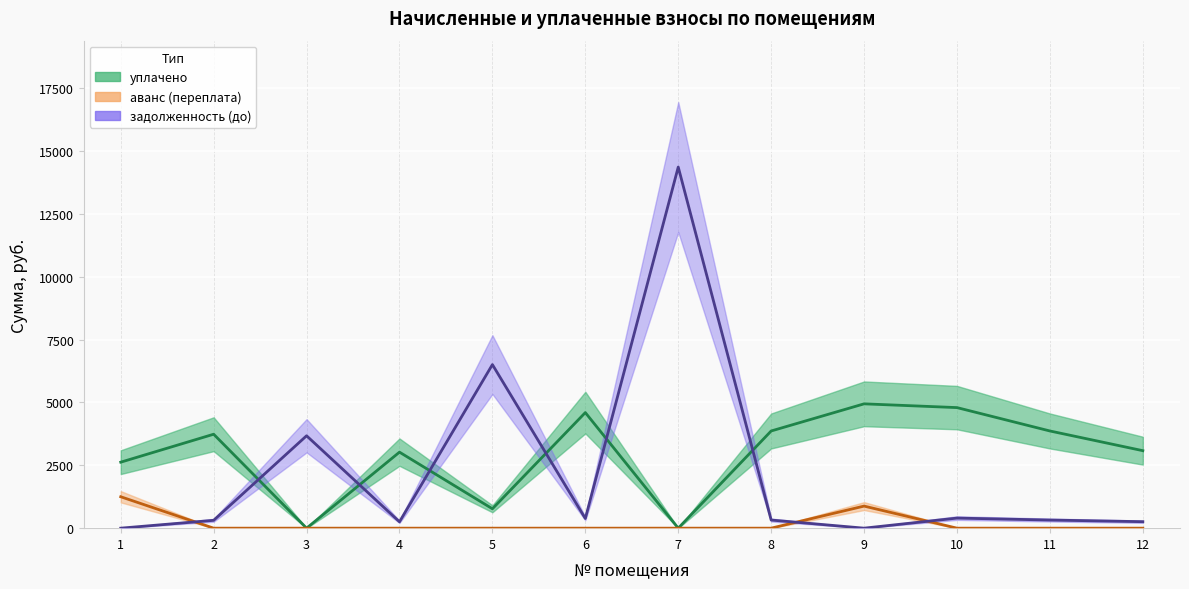

True or false: уплачено has more than 0 interior local peaks.

True